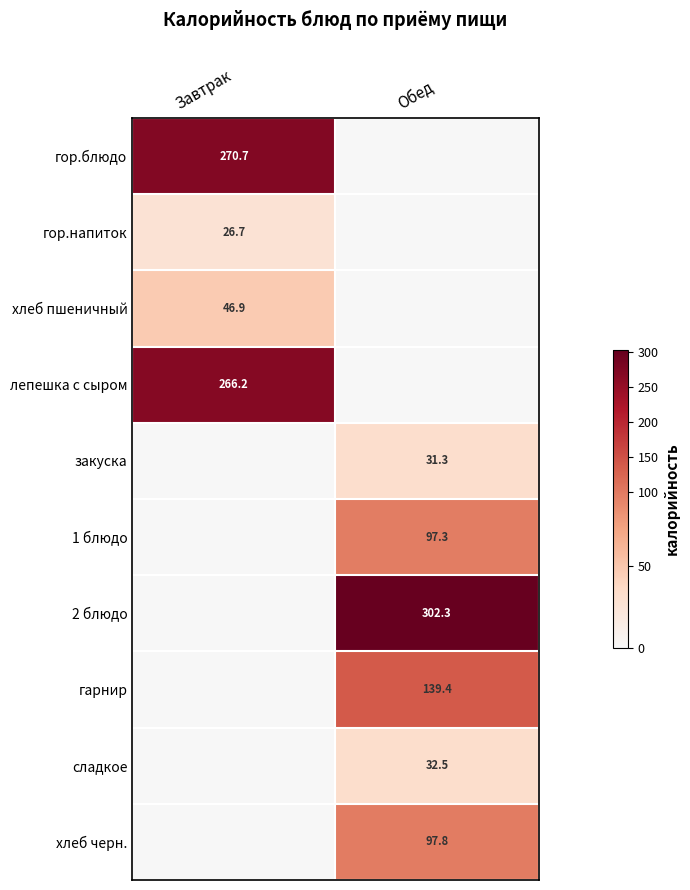

What is the total value across all series at Завтрак?

610.5